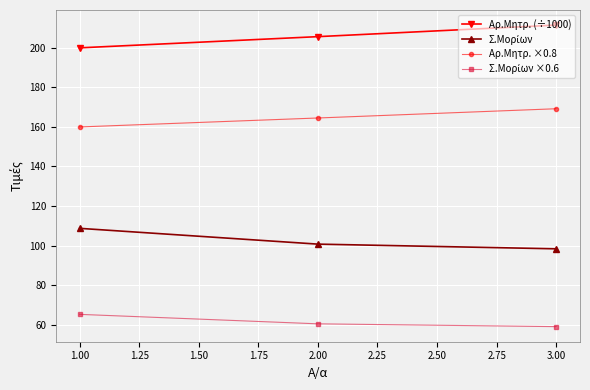

The value of Αρ.Μητρ. (÷1000) at 3.00 is 211.4. True or false?

True